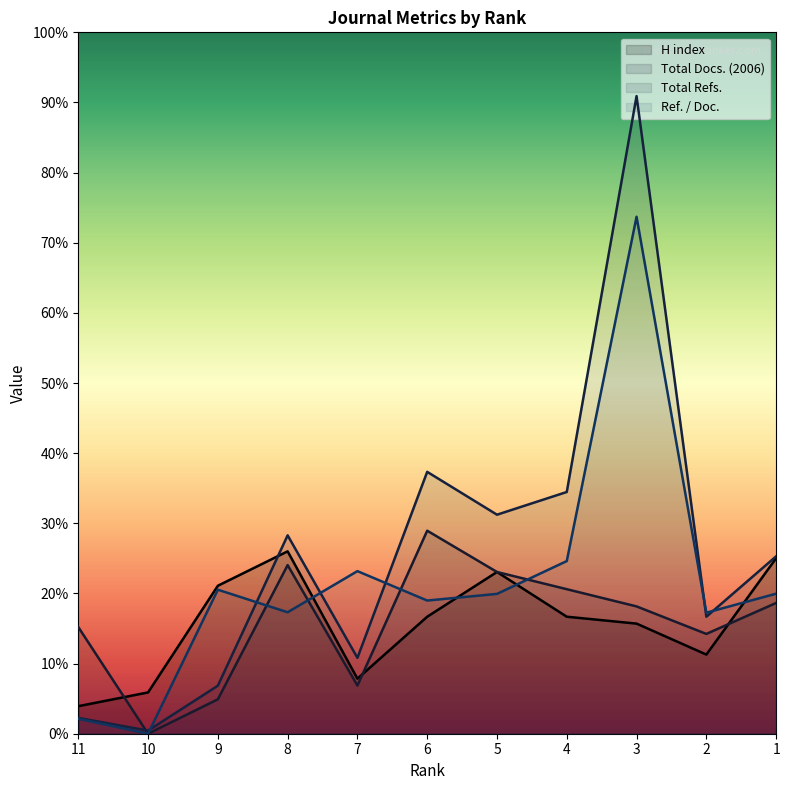

What is the highest value of the Total Refs. series?

3706.0